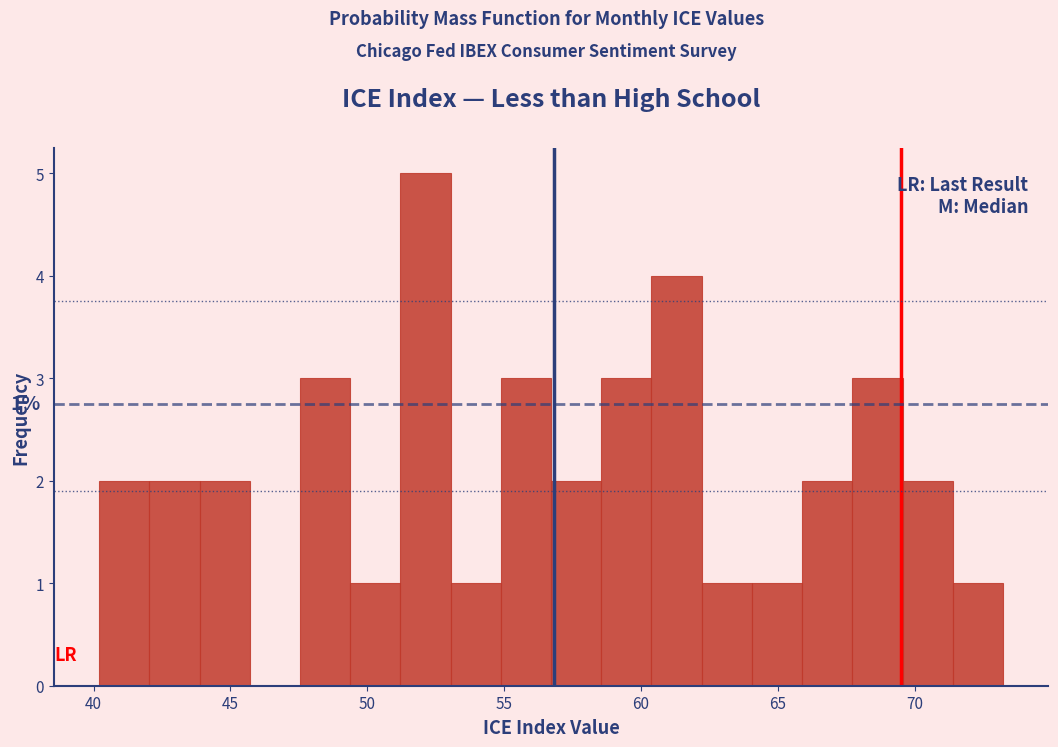

Around what value on the x-axis is the tallest bar? Give the approximate position of its centre, as read against the axis.

52.0